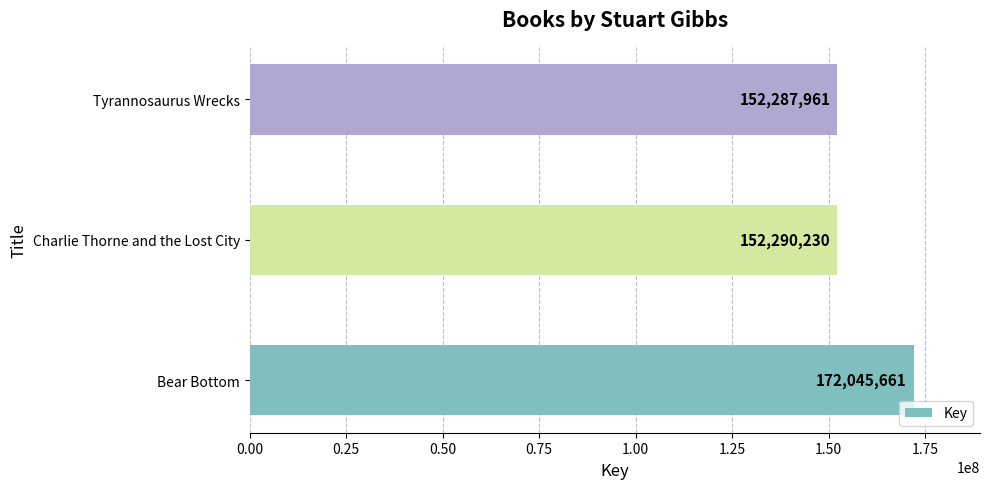

Reading bottom to top, what are all the values shown in this chart?

172045661	152290230	152287961